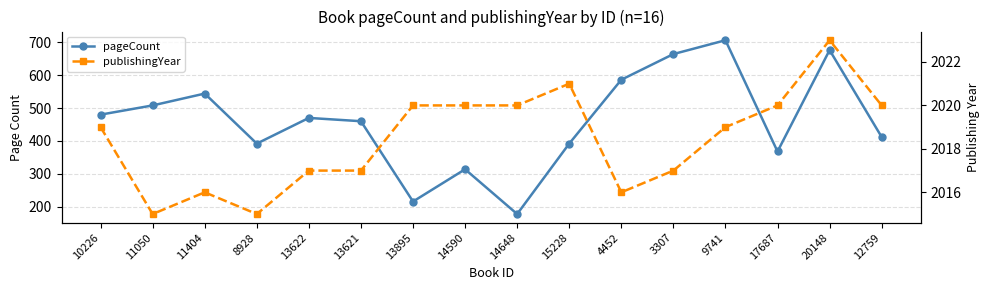

True or false: pageCount and publishingYear cross at least once.

False